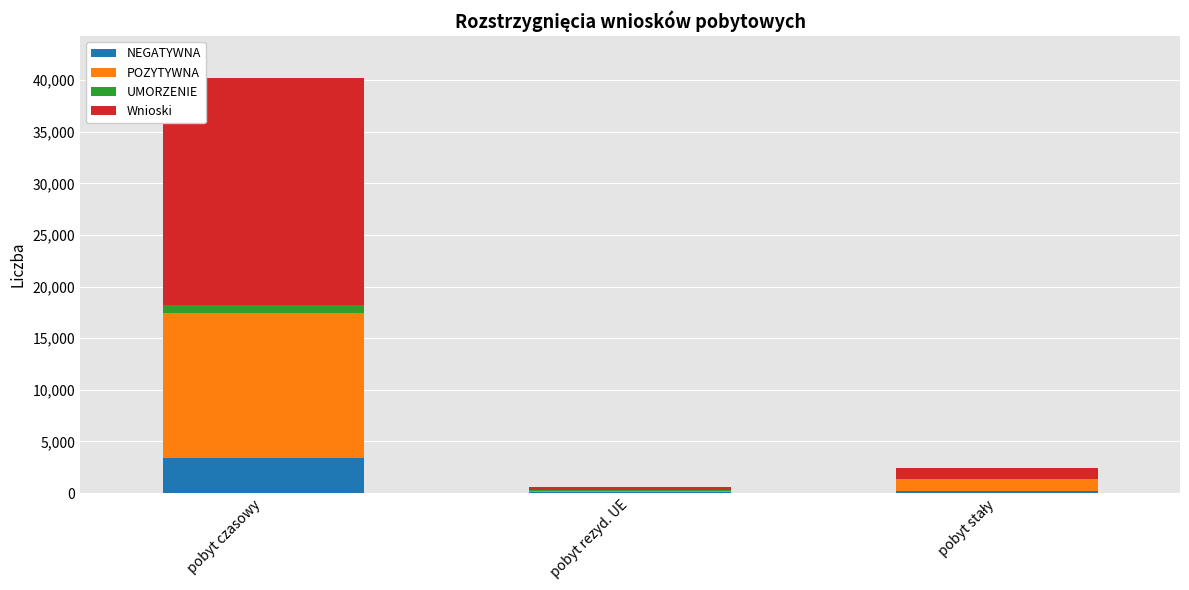

Which category has the highest value in the NEGATYWNA series?

pobyt czasowy